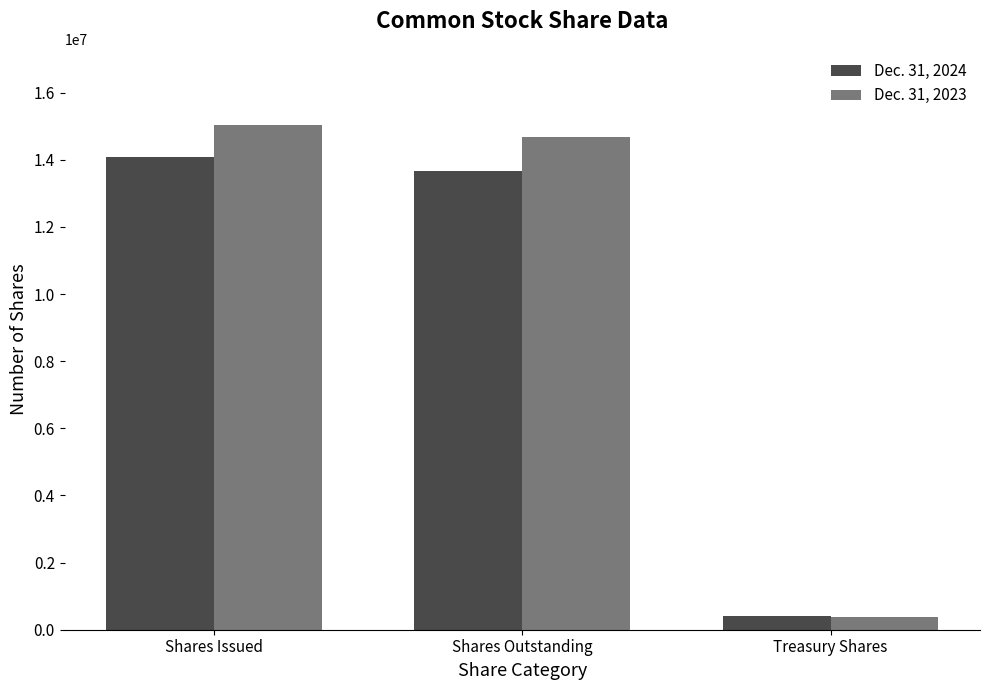

At which label does Dec. 31, 2023 first exceed 14680081?

Shares Issued